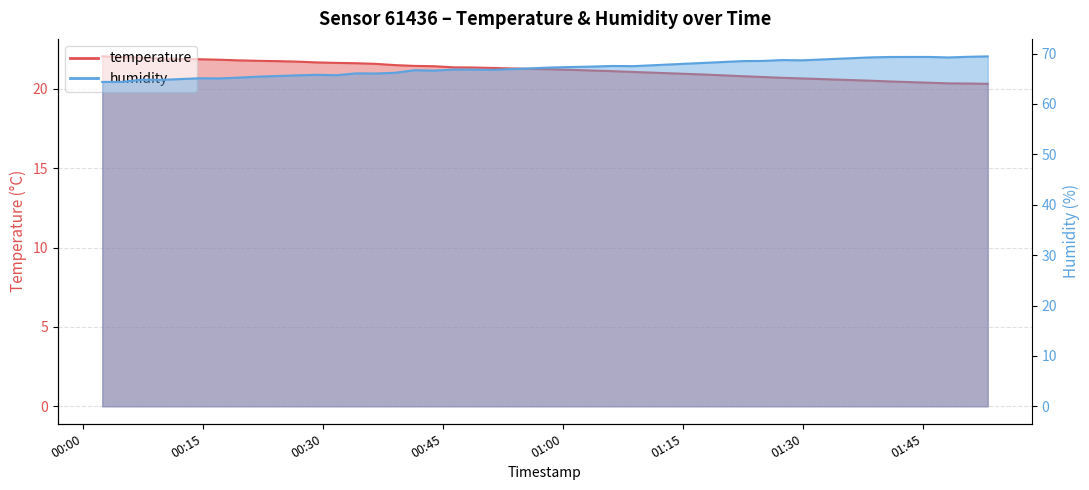

What position from the right is 2023-07-29T00:24:23?

31